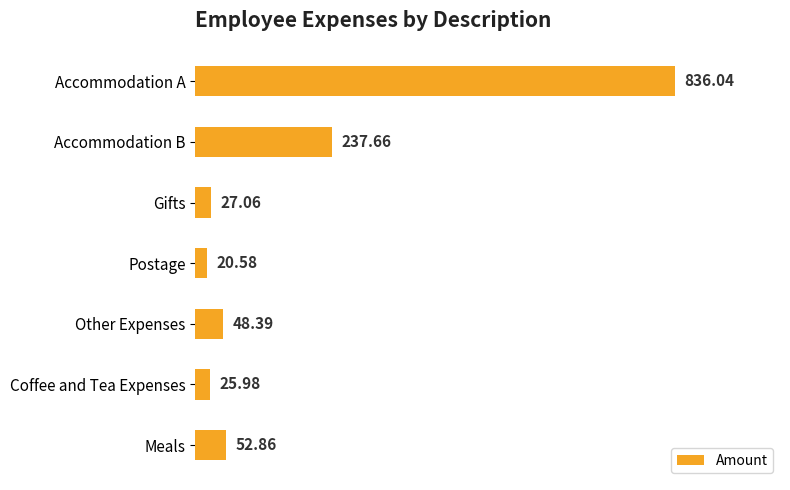

What is the difference between the maximum and second lowest values?

810.1